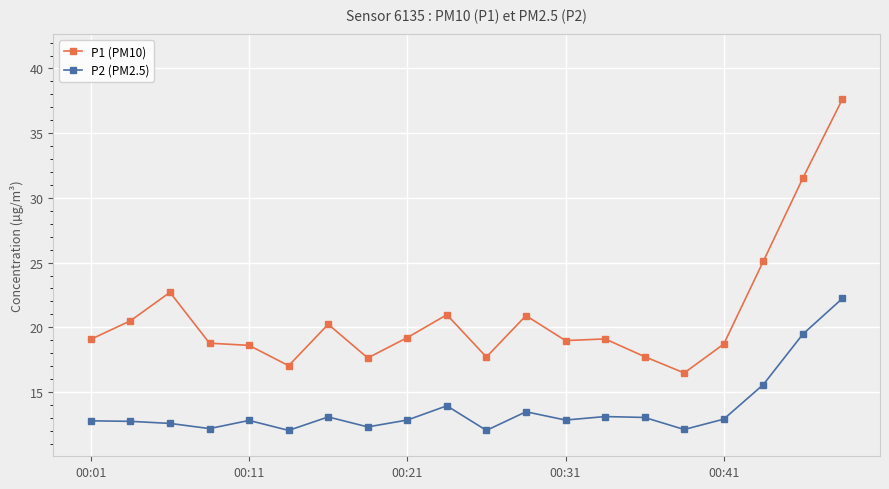

In P2 (PM2.5), how many points are lower than both neighbors (excluding endpoints)?

6